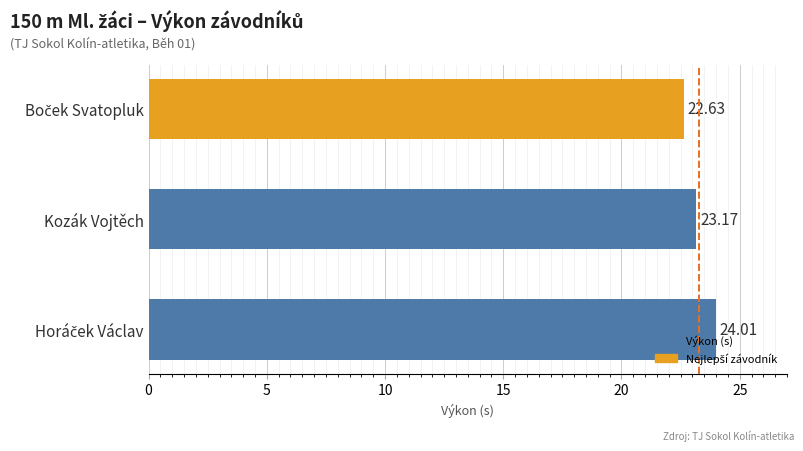

Where is the data nearest to the value 23?

Kozák Vojtěch